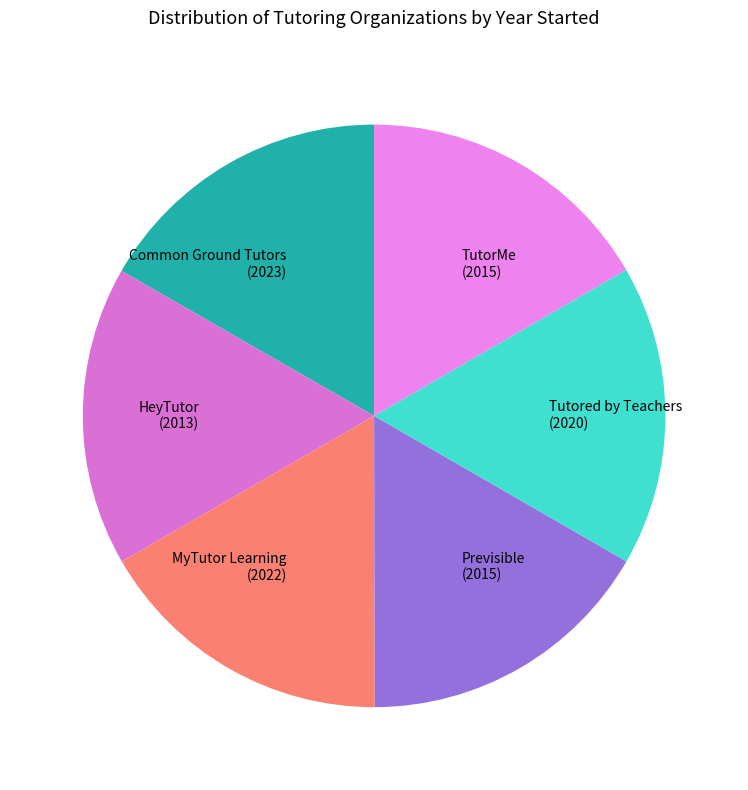

Approximately how many times larger is the value at HeyTutor (2013) compared to Previsible (2015)?

1.0